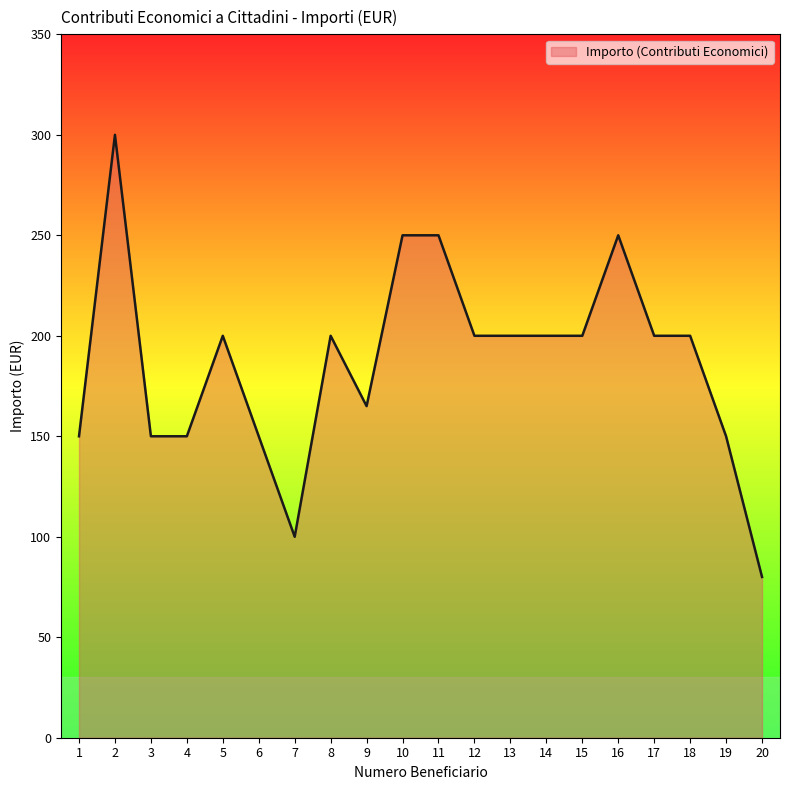

What is the approximate value at 16, to the nearest 5?

250